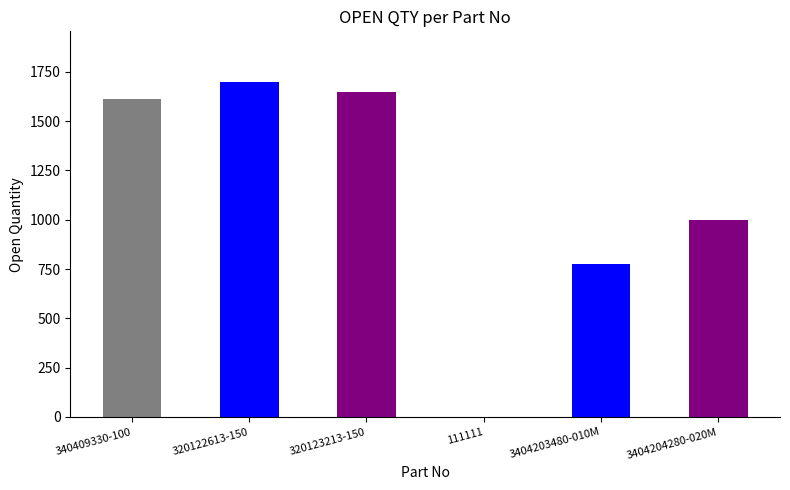

The value at 3404204280-020M is 244. True or false?

False